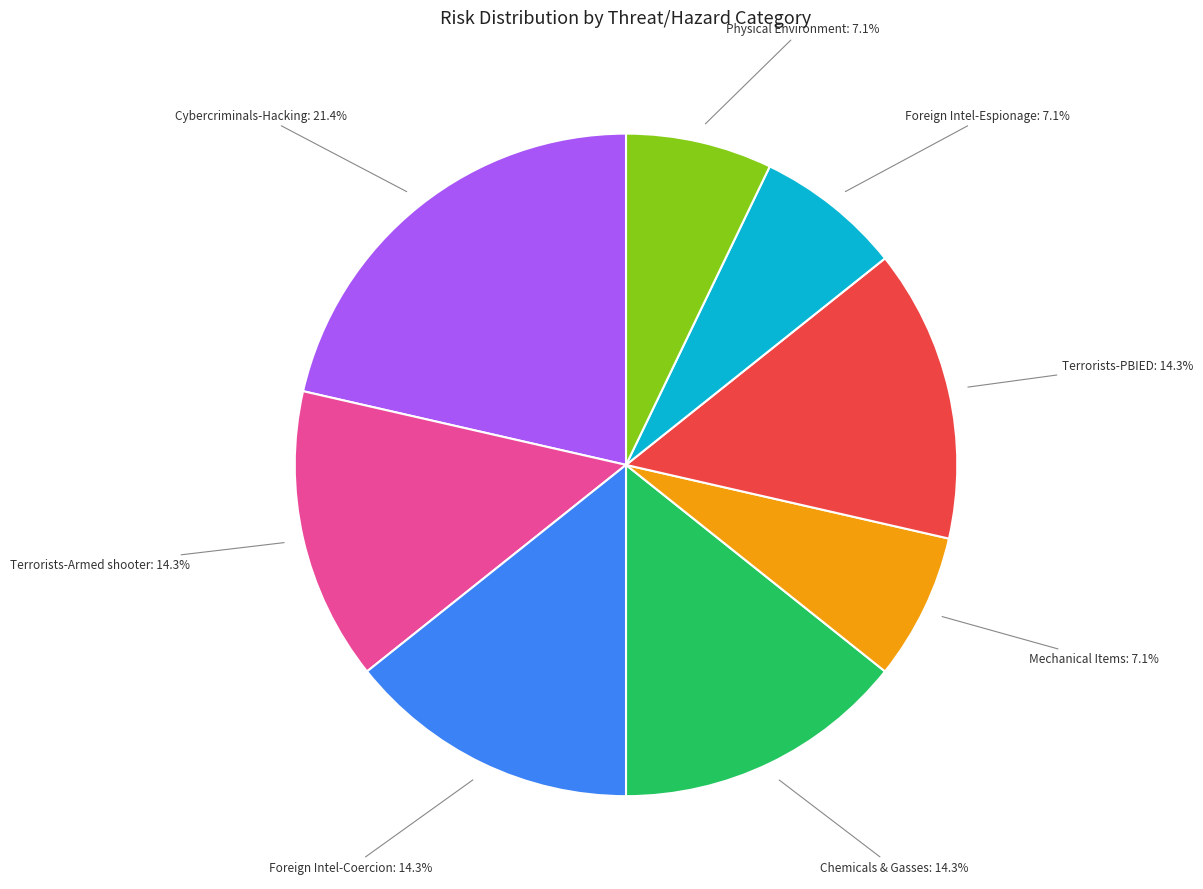

To the nearest percent, what is the difference between the largest and smallest slice percentages?

14%